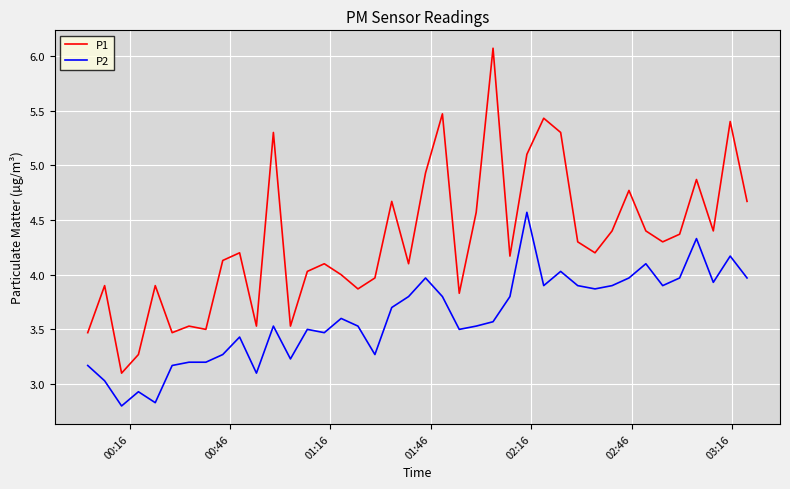

List the series in order of their overall mean, highest first.

P1, P2